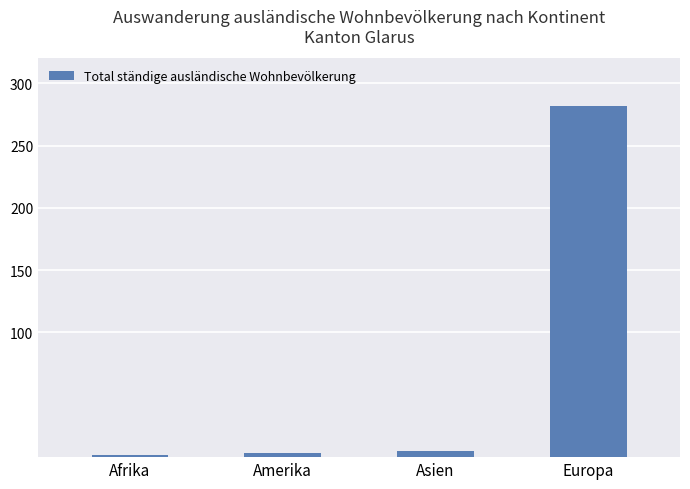

What is the greatest value displayed?

282